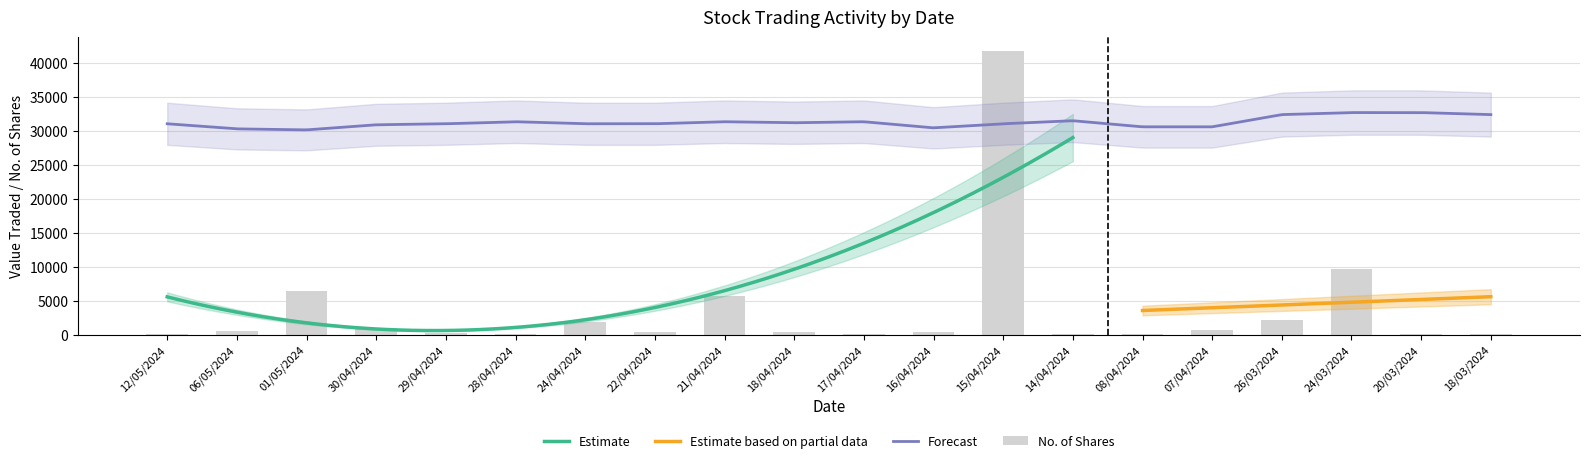

What is the maximum value shown in the chart?

41721